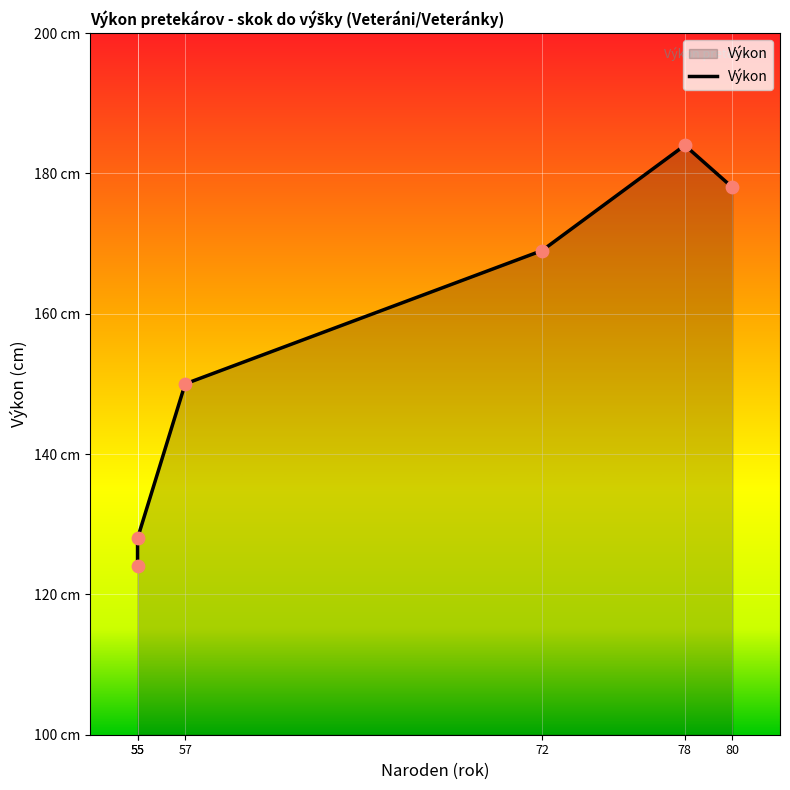

Approximately how many times larger is the value at 55 compared to 55?

1.0